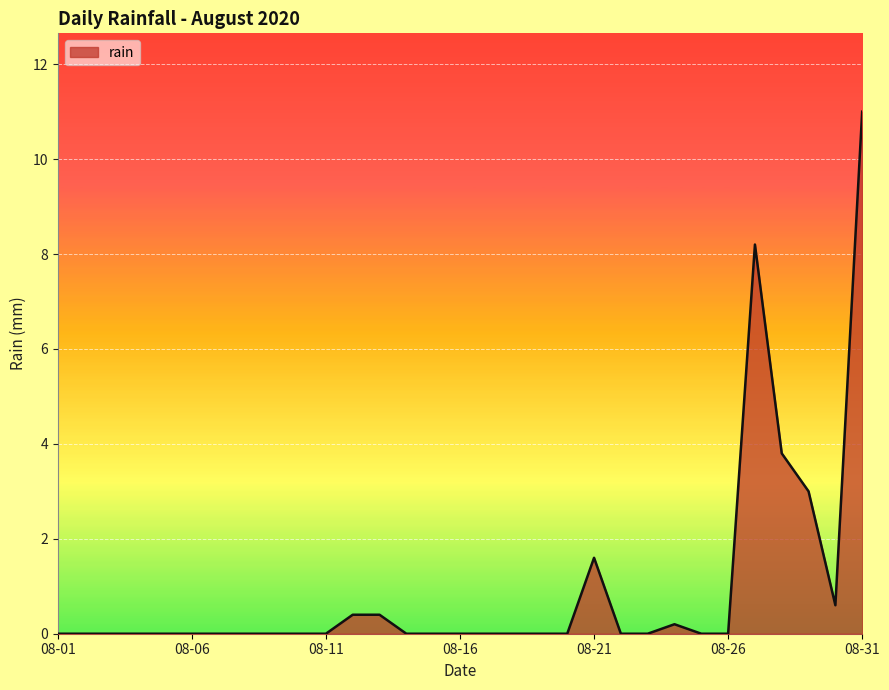

What is the difference between the second highest and minimum values?

8.2